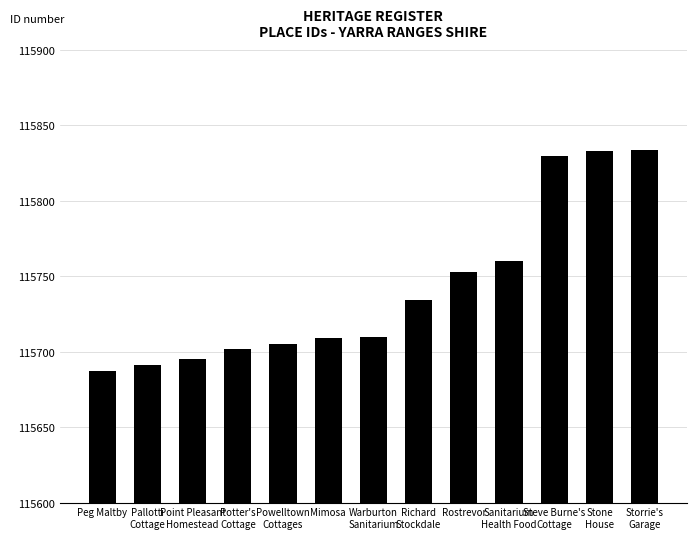

What is the greatest value displayed?

115834